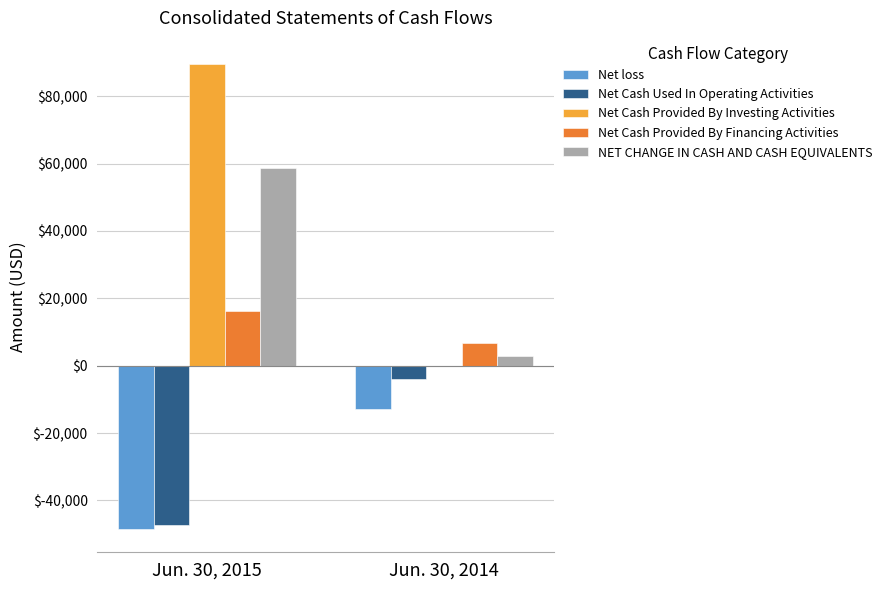

What is the sum of all Net Cash Provided By Financing Activities values?

23050